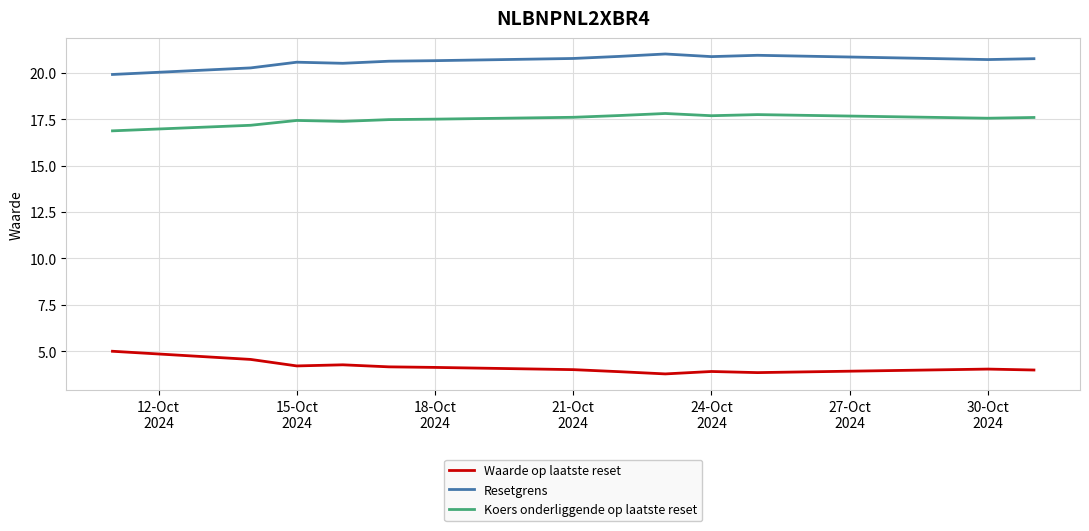

List the series in order of their peak value, highest first.

Resetgrens, Koers onderliggende op laatste reset, Waarde op laatste reset